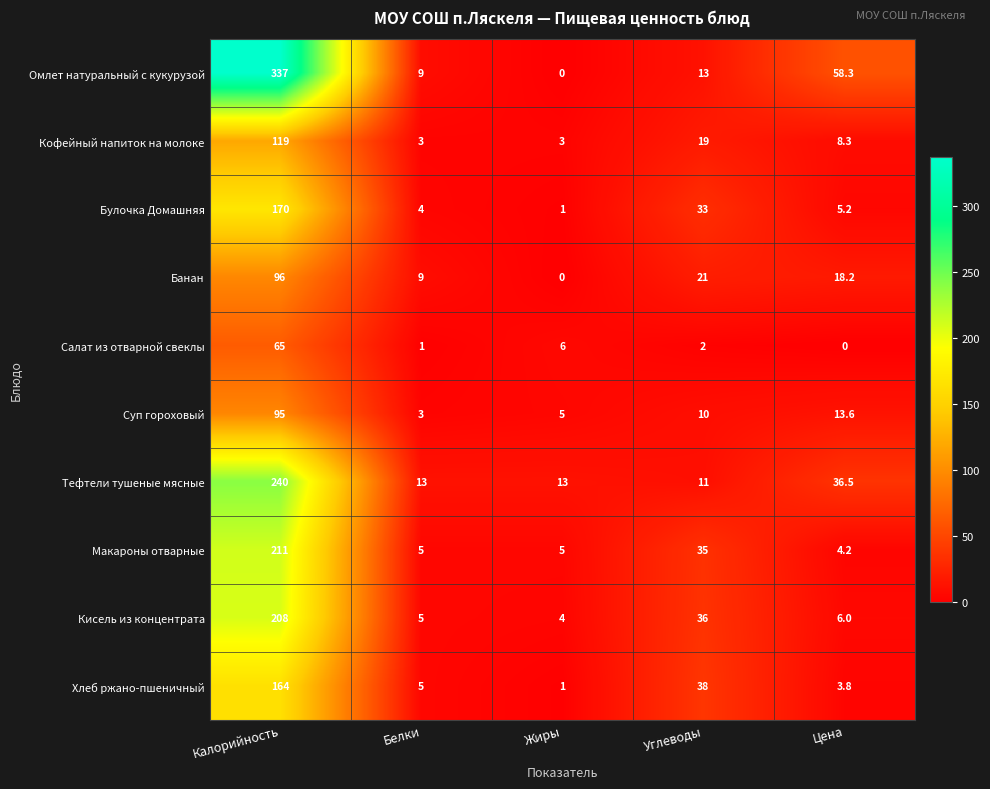

What is the highest value of the Суп гороховый series?

95.0